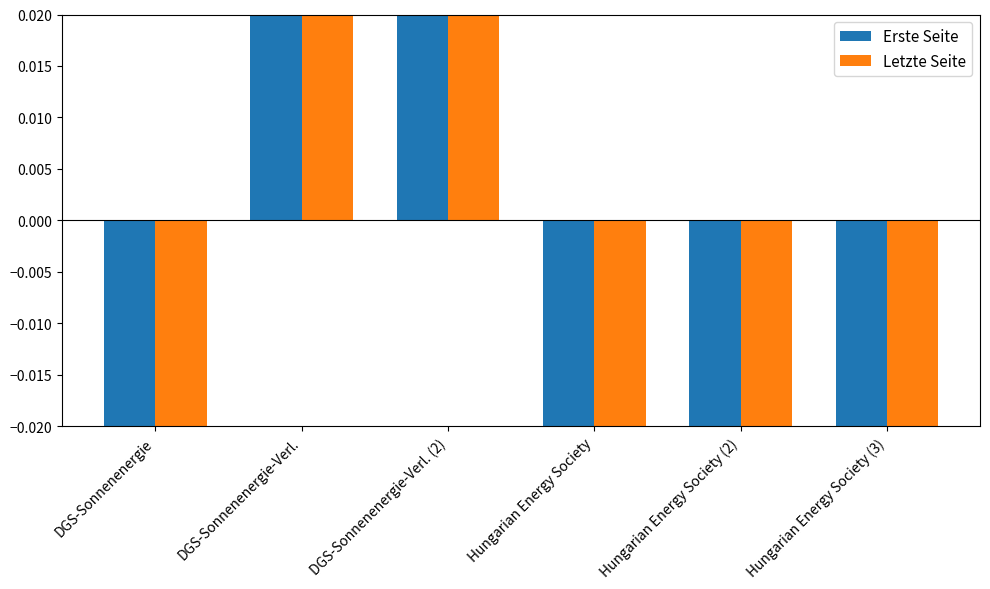

How many data points in Letzte Seite are above 0?

2